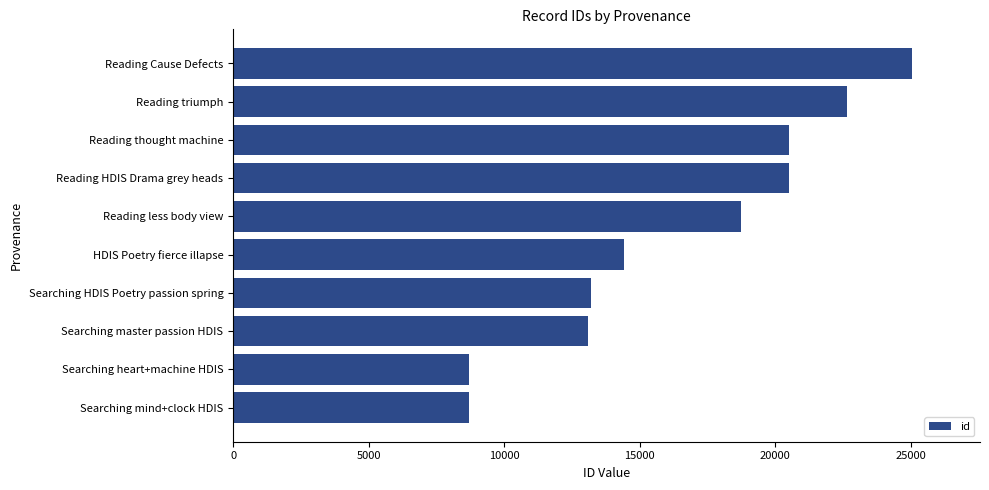

What is the sum of the values at Searching mind+clock HDIS and Searching master passion HDIS?

21785